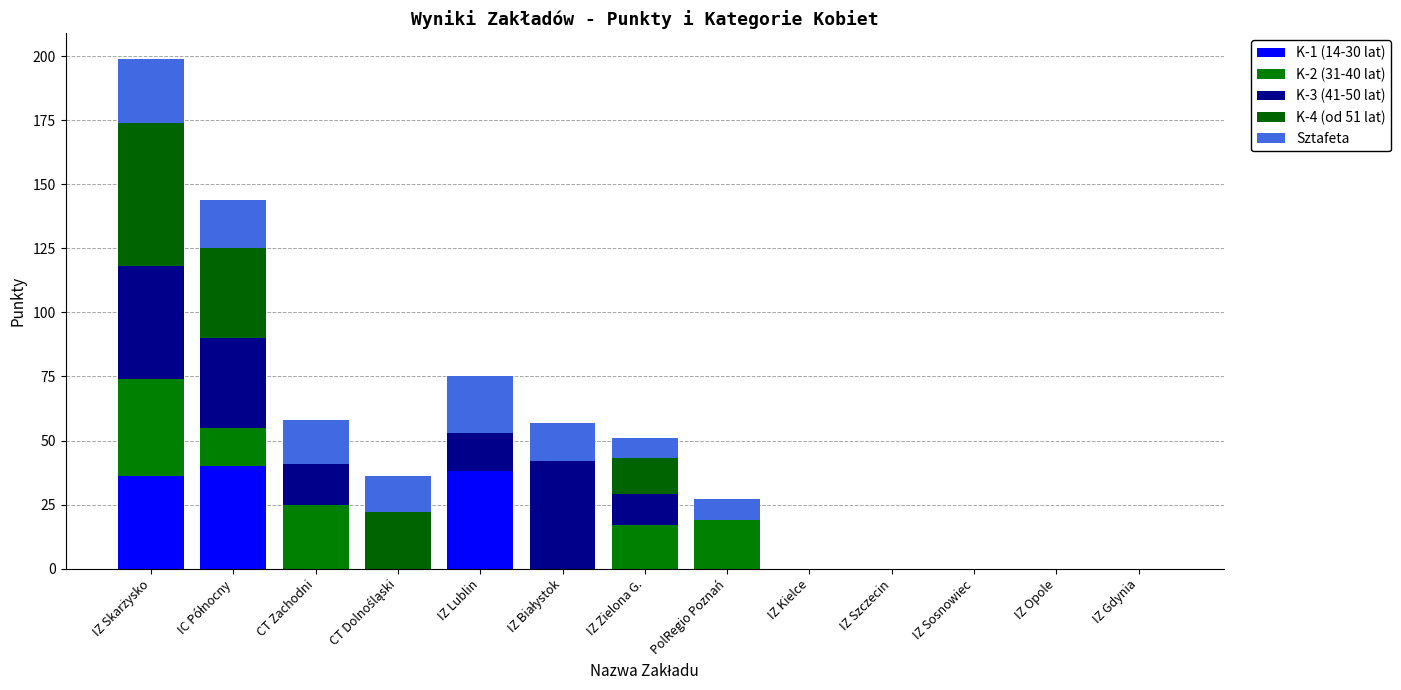

Are the bars horizontal?

No